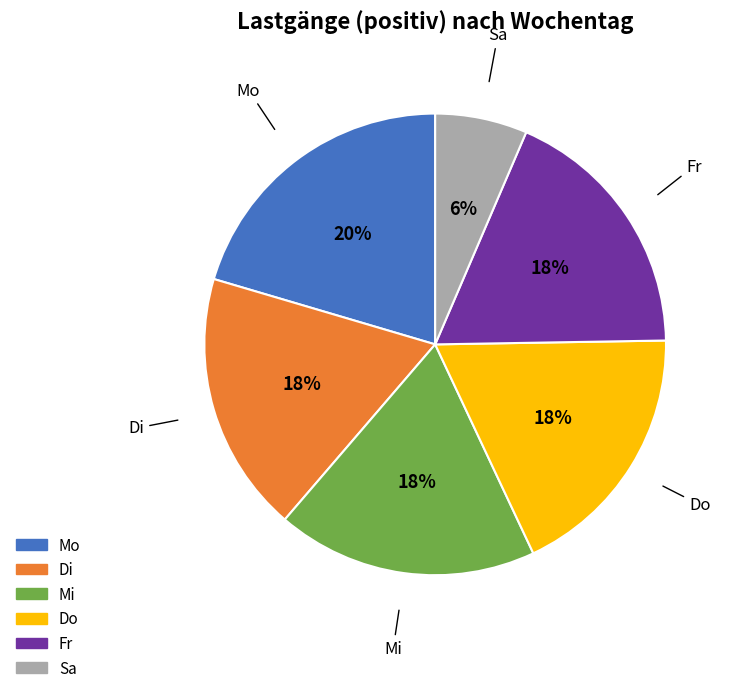

Does any single category account for the majority?

No